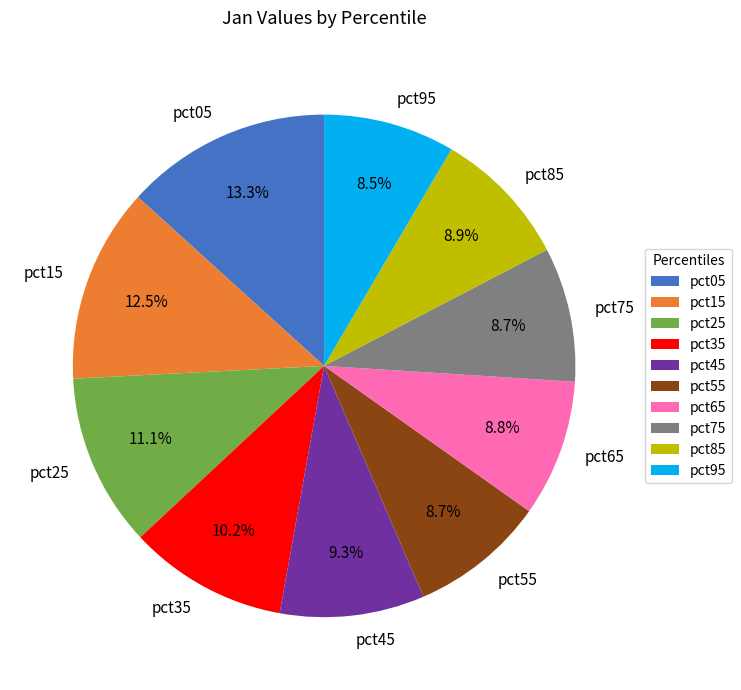

Is pct55 the majority of the pie?

No